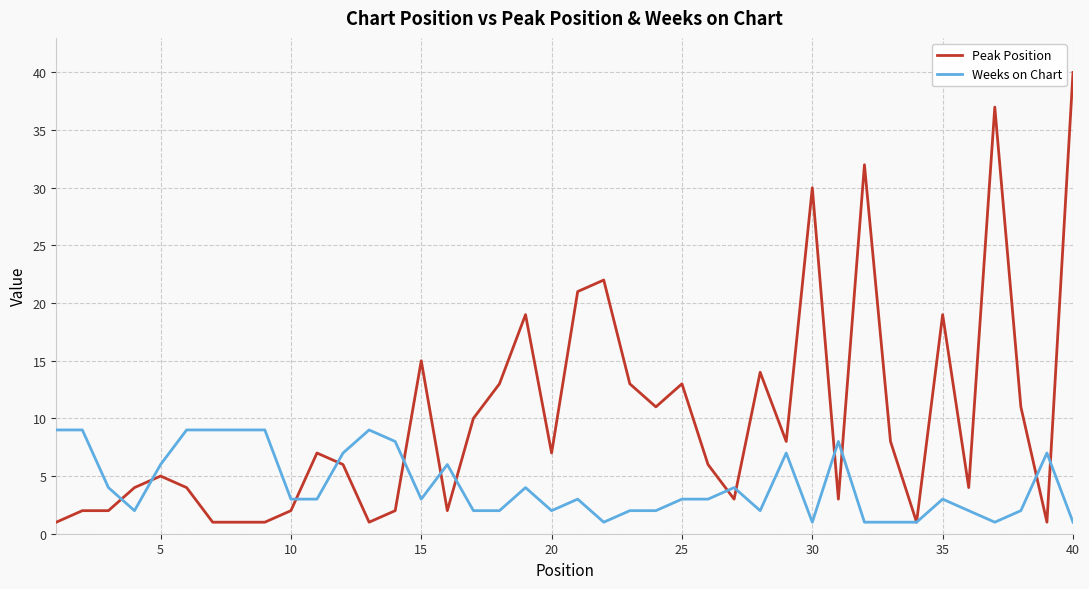

Rank the series by their maximum value, from highest to lowest.

Peak Position, Weeks on Chart